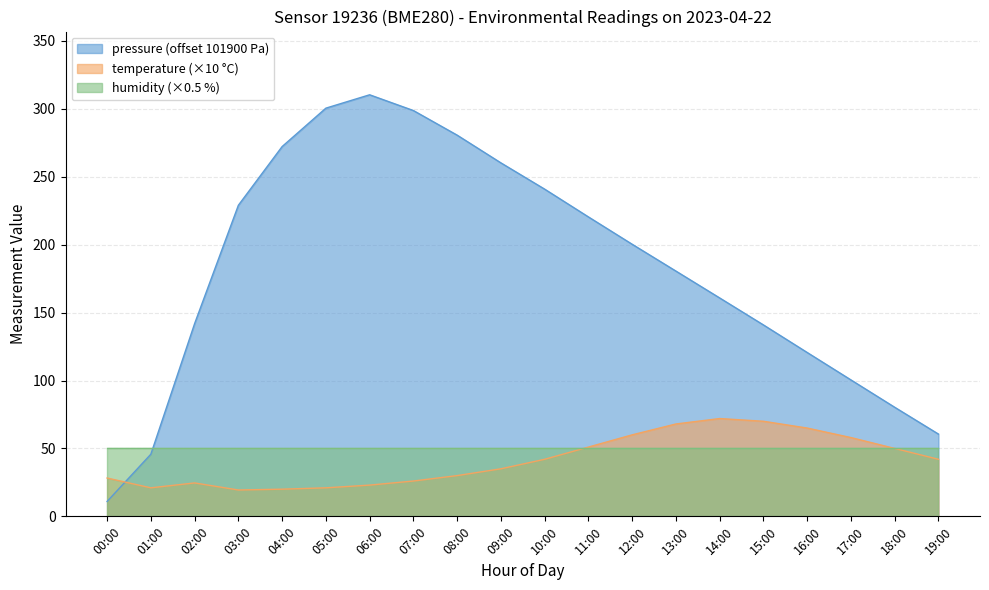

True or false: temperature and pressure intersect in this chart.

True